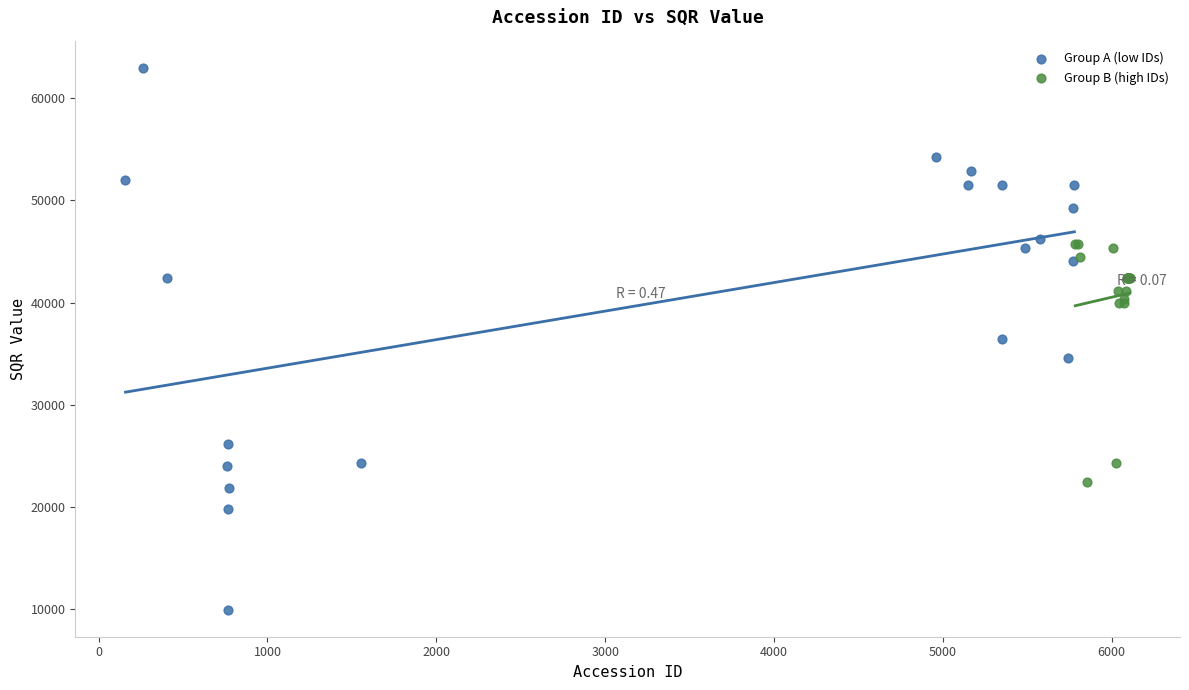

Which series contains the lowest Y value?

Group A (low IDs)